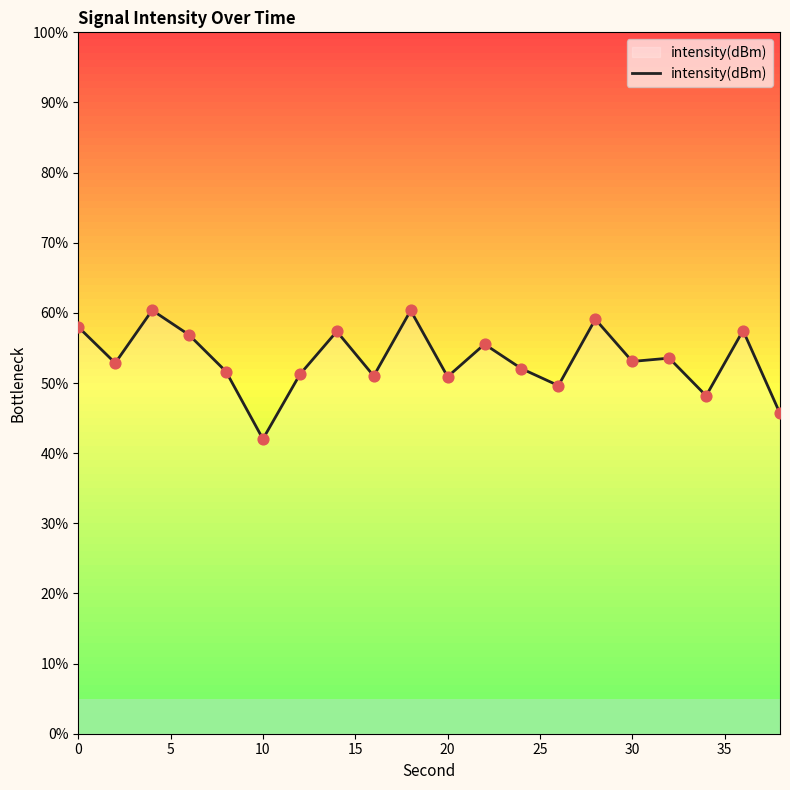

What is the greatest value displayed?

60.4